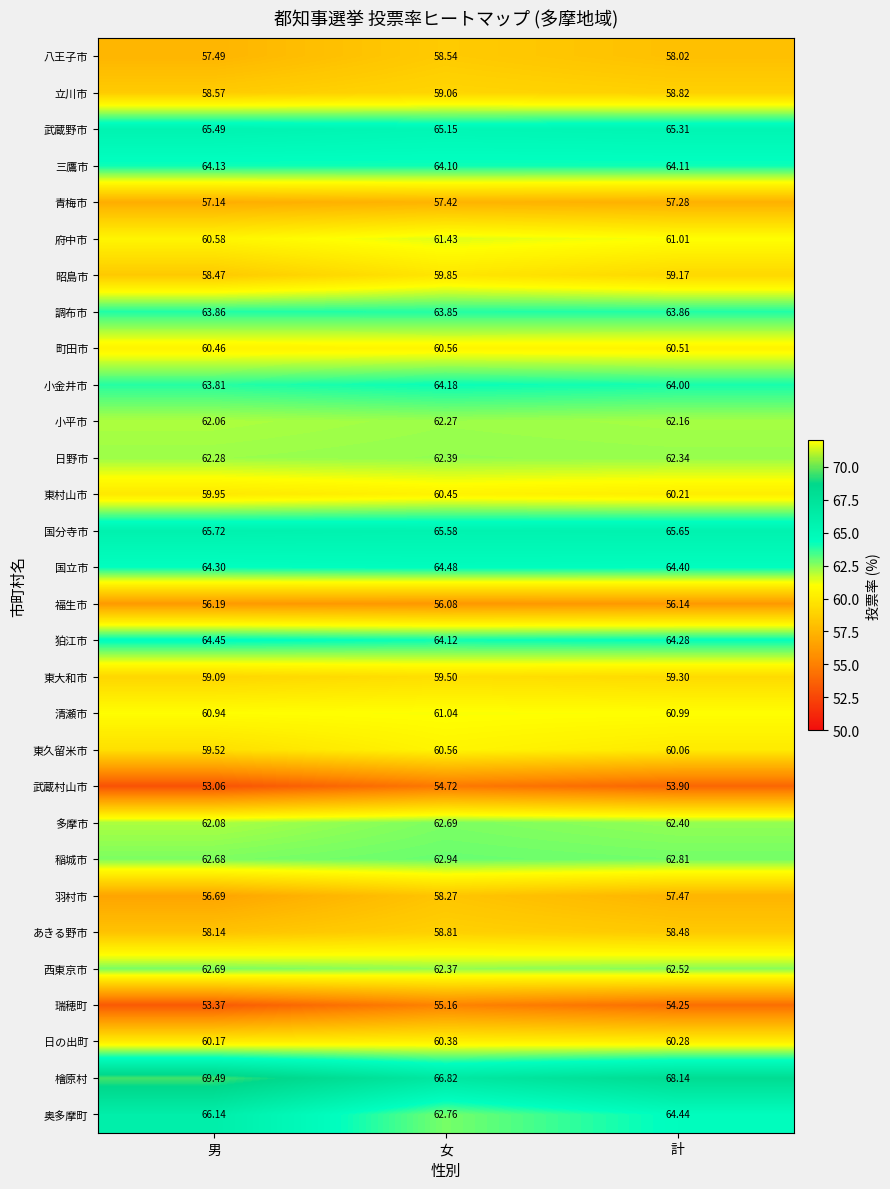

At which category does the chart reach its minimum across all series?

男